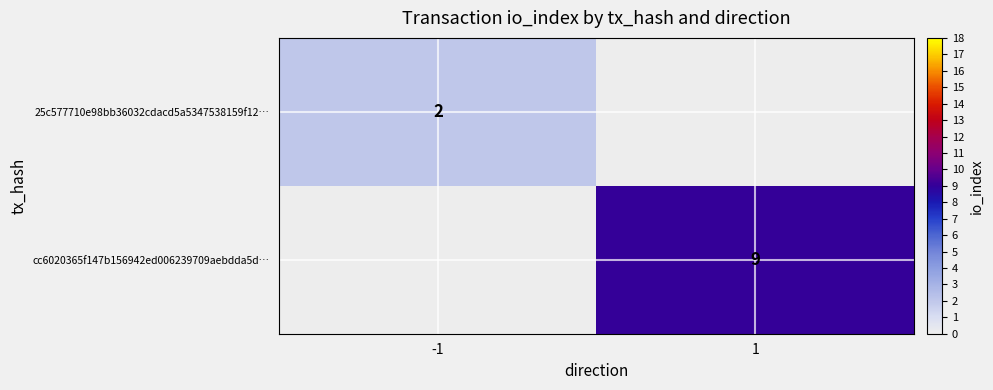

True or false: cc6020365f147b156942ed006239709aebdda5d… has a value of 9 at 1.

True